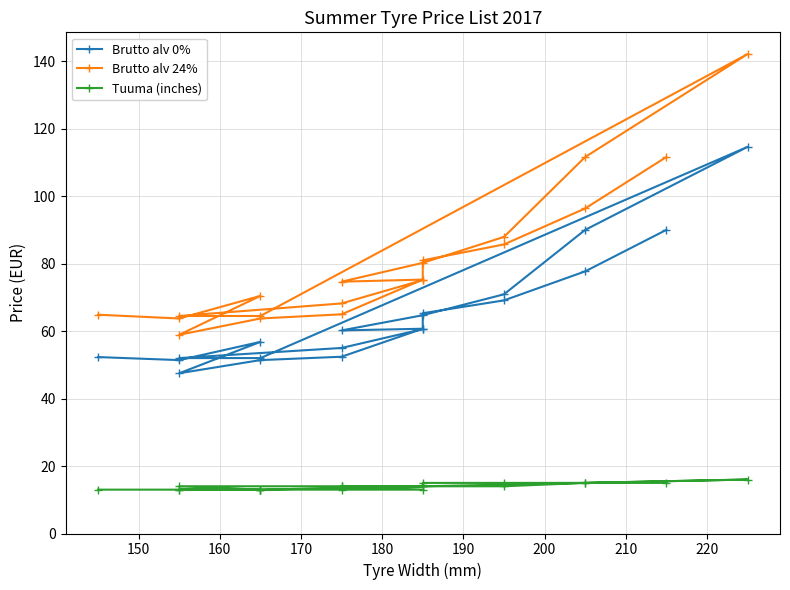

What is the sum of all Brutto alv 24% values?

1605.3